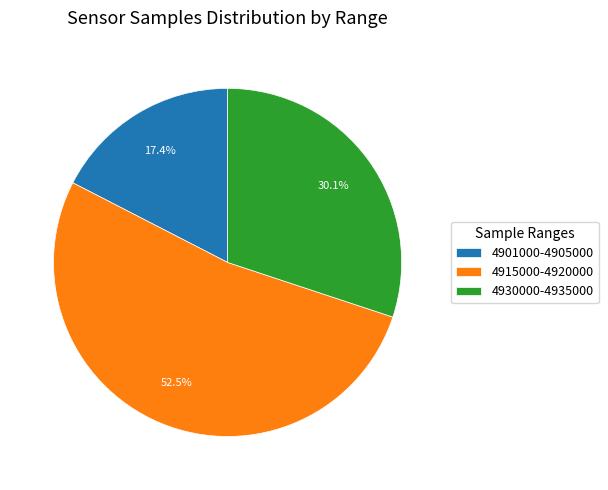

What is the largest slice in the pie chart?

4915000-4920000